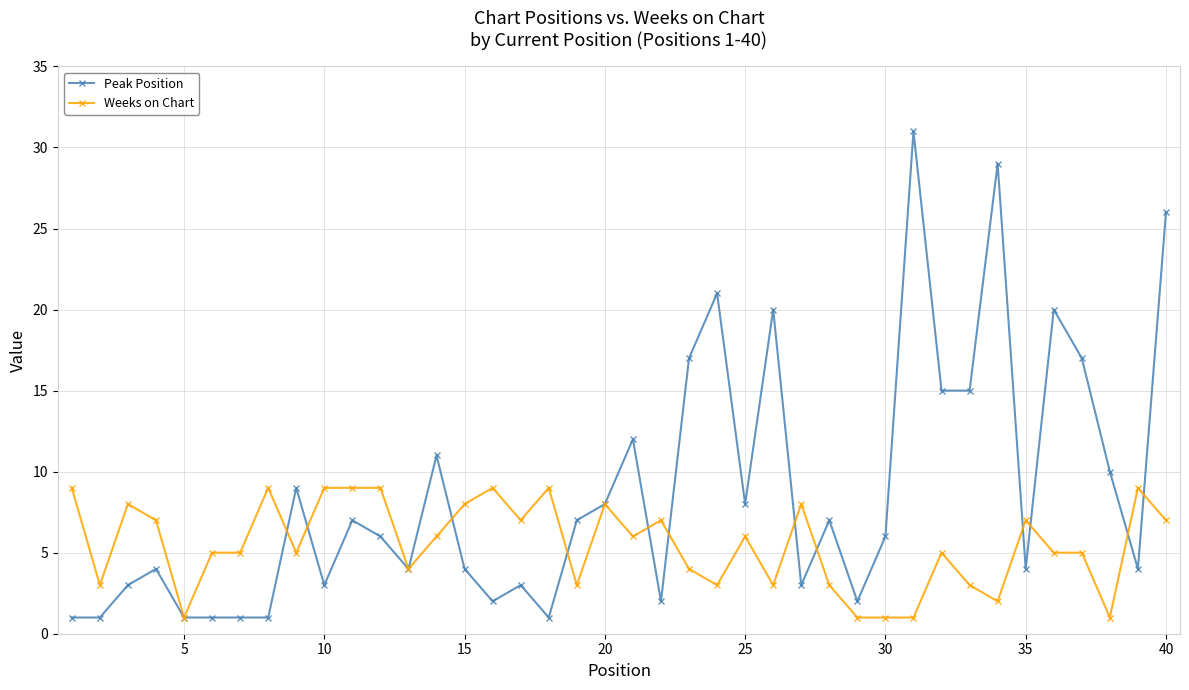

What is the minimum value shown in the chart?

1